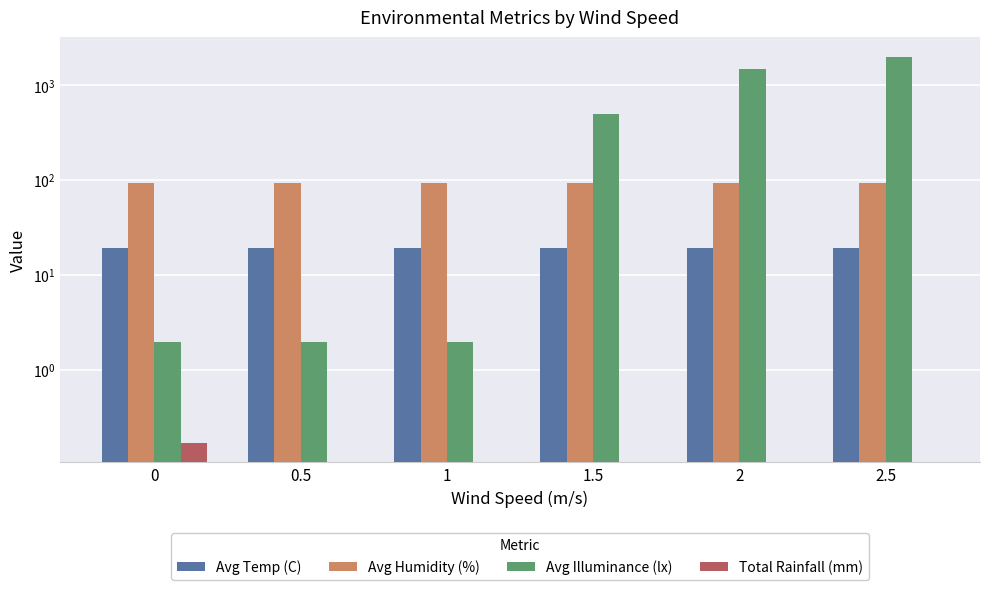

What is the total value across all series at 0.5?

115.4